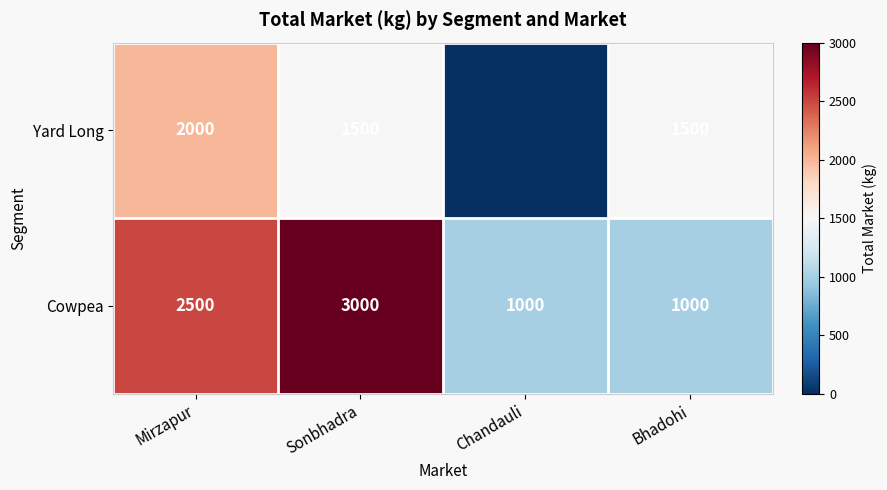

Which category has the highest value in the Cowpea series?

Sonbhadra